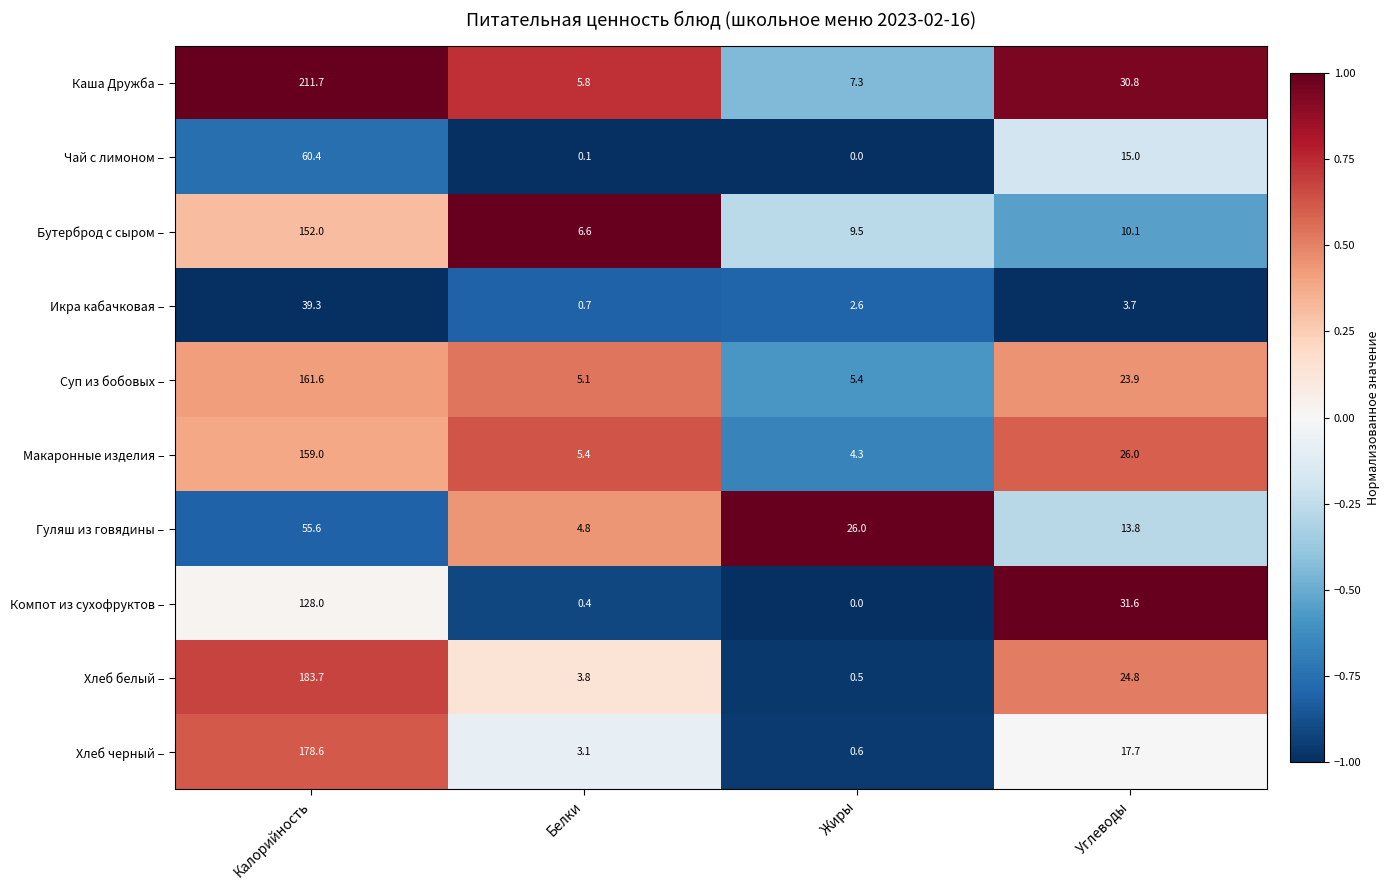

Read the Бутерброд с сыром – value at Жиры.

9.5